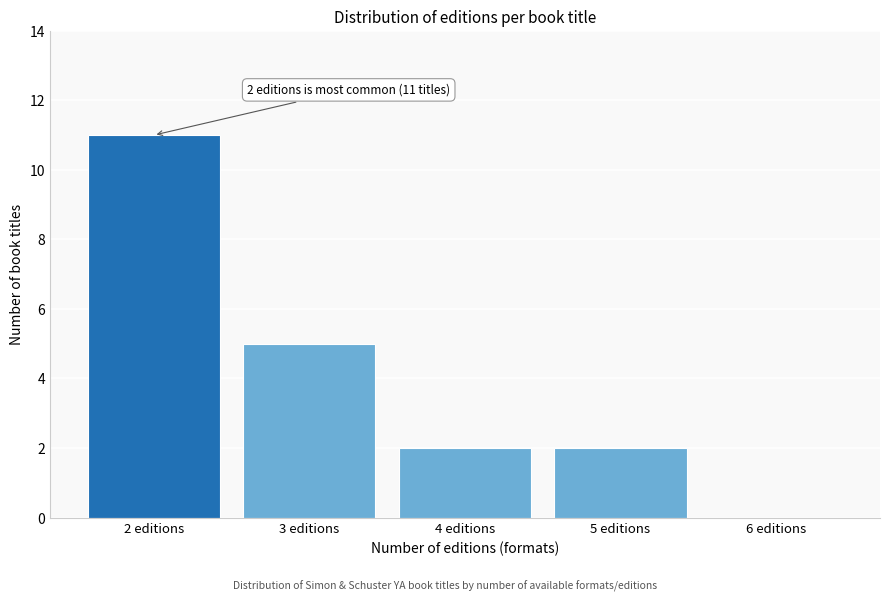

Over which range of the x-axis is the bar tallest?

1.5 to 2.5